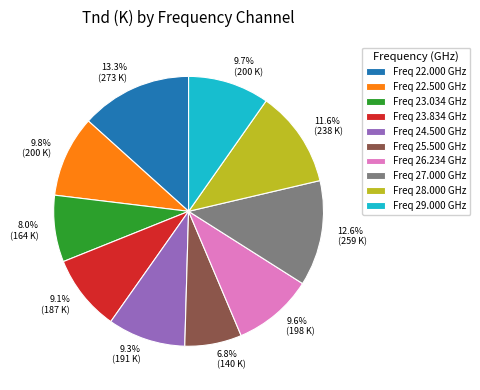

Approximately how many times larger is the value at 12.6% (259 K) compared to 9.3% (191 K)?

1.4